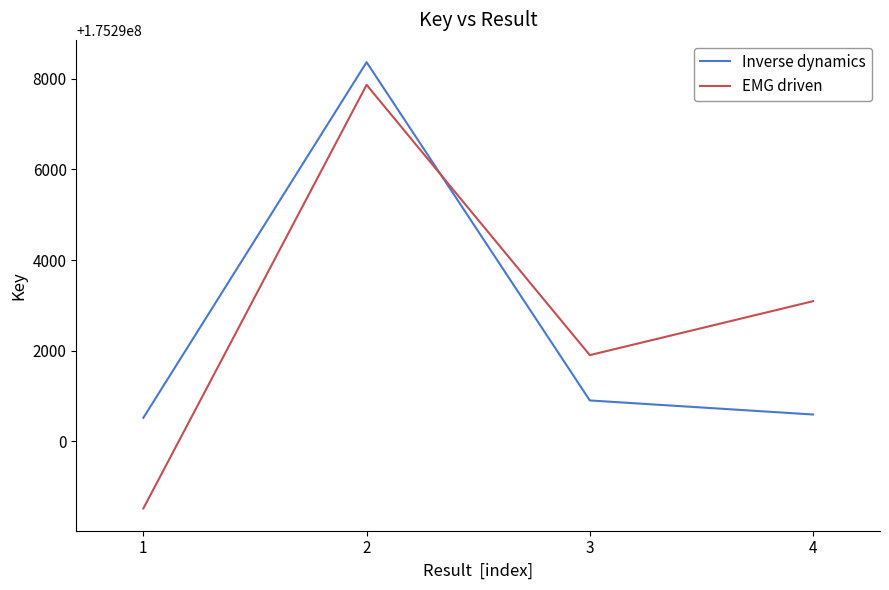

Reading right to left, what are all the values shown in this chart?

Inverse dynamics: 175290592	175290902	175298365	175290520
EMG driven: 175293092	175291902	175297865	175288520